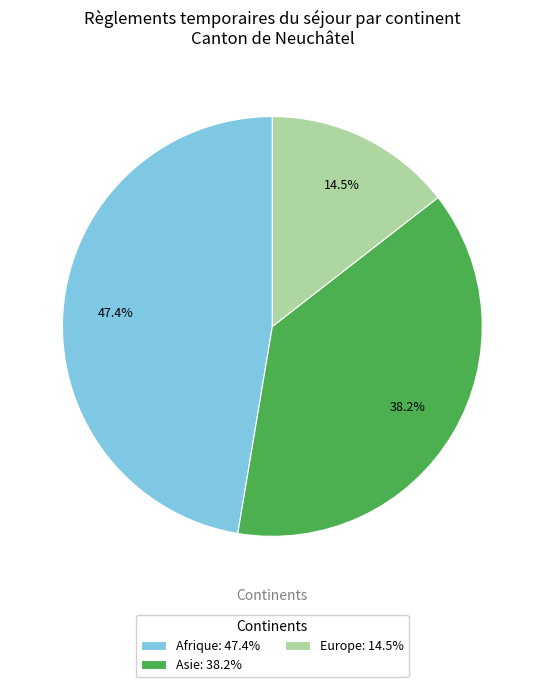

Combined, do Asie: 38.2% and Europe: 14.5% account for over 50%?

Yes